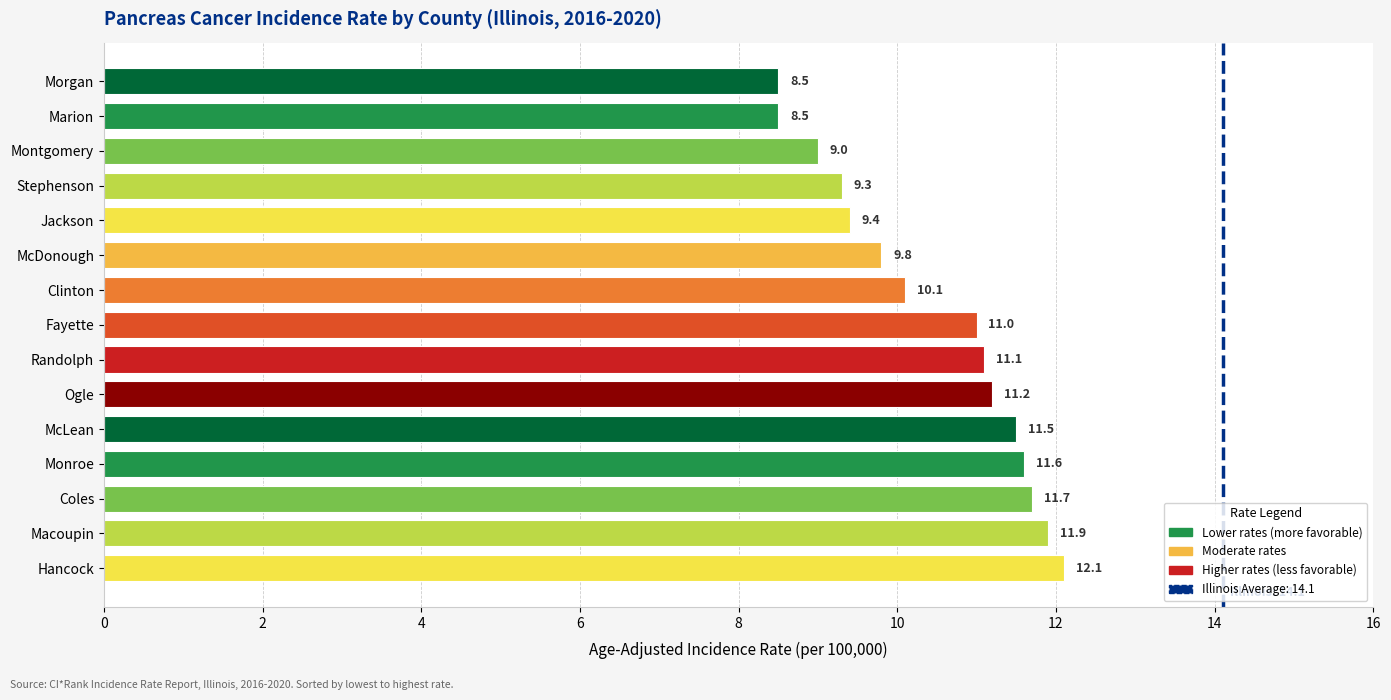

What value does the data have at McDonough?

9.8